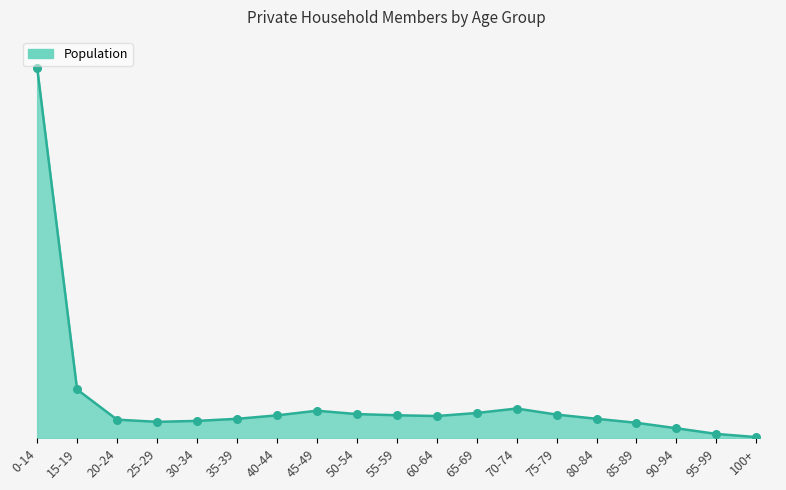

What is the change in value from 25-29 to 70-74?

+72957